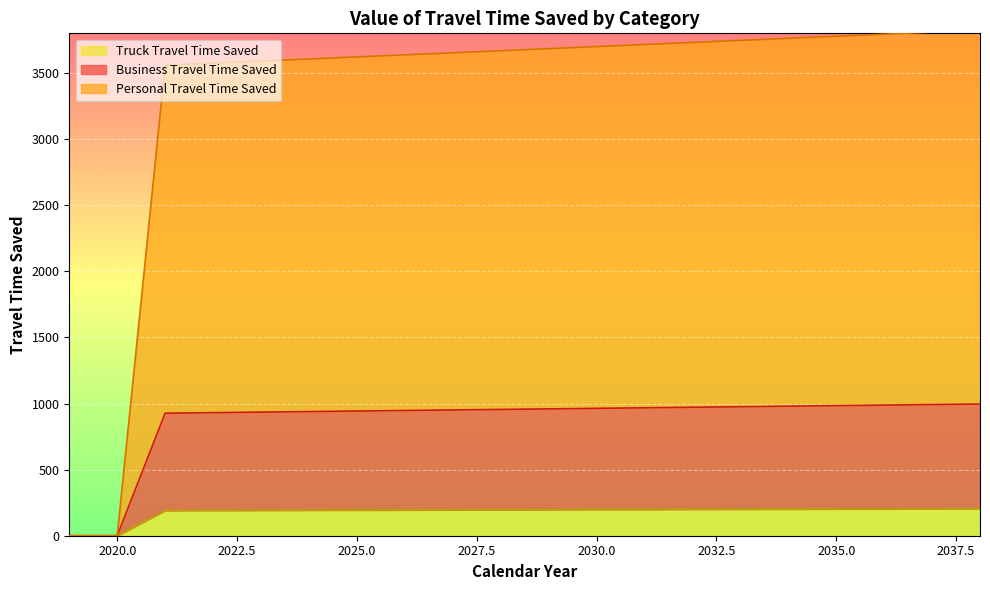

True or false: Personal Travel Time Saved and Business Travel Time Saved cross at least once.

False